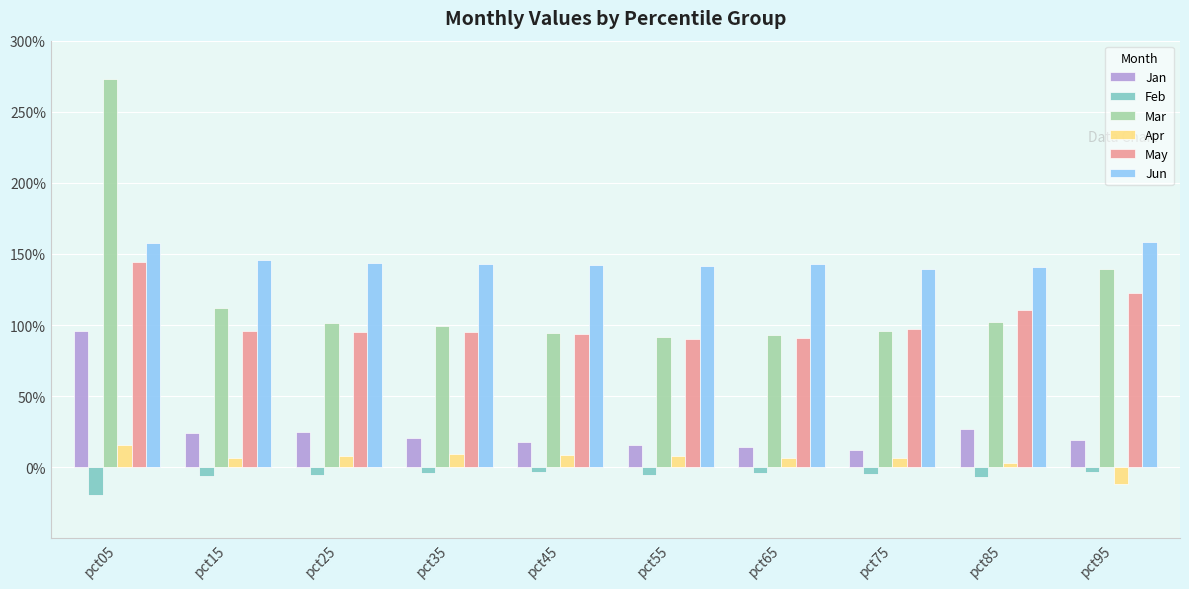

What is the highest value of the Jun series?

1.6